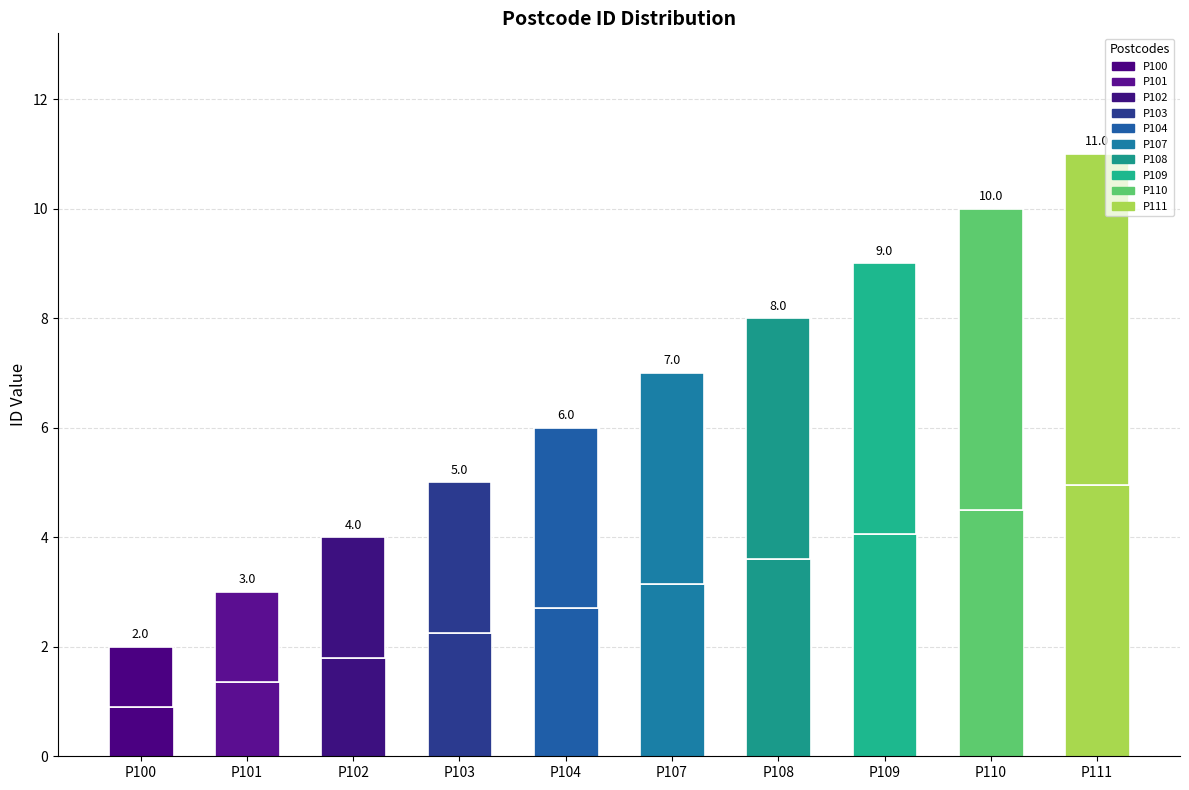

What is the sum of the values at P102 and P108?

12